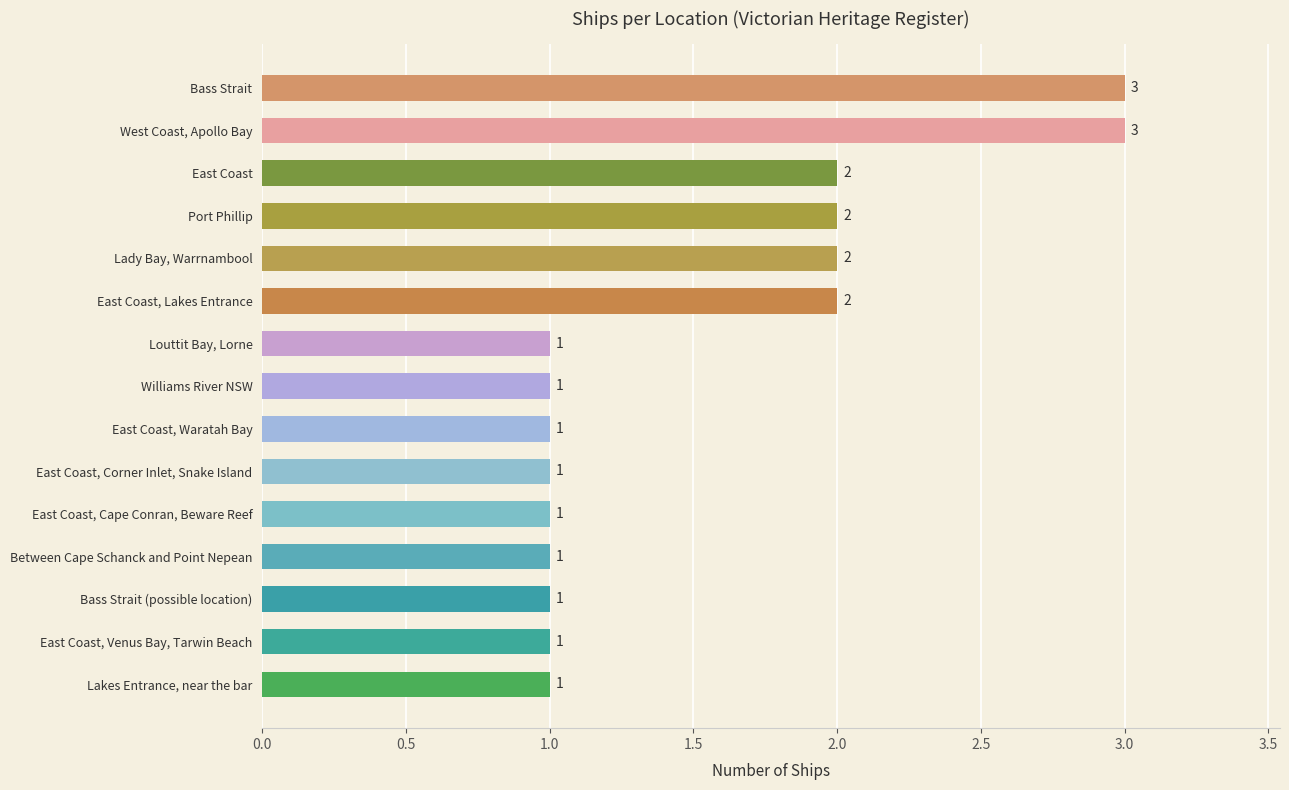

What is the sum of all values?

23